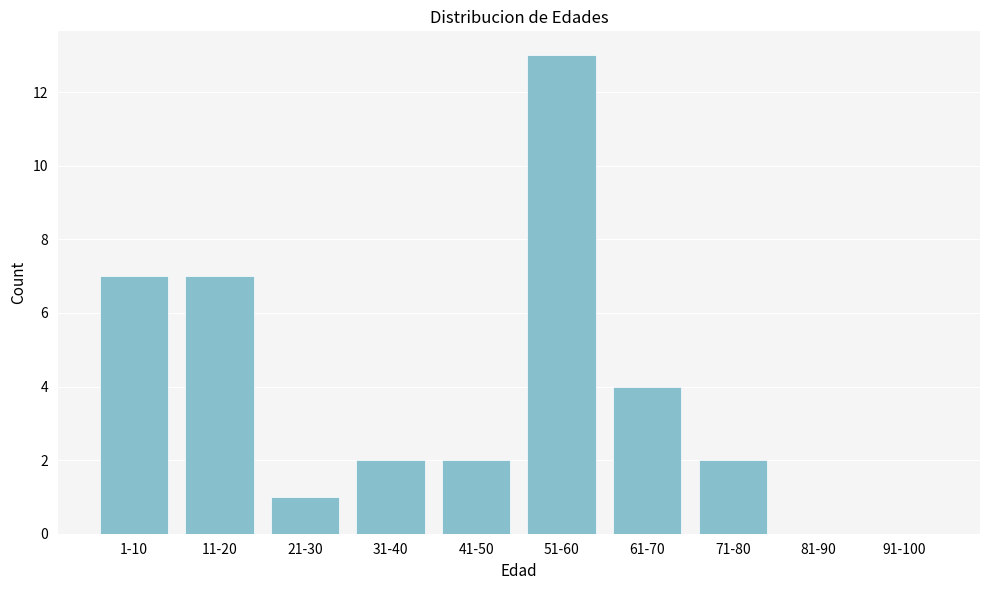

Reading right to left, extract all data points from this chart.

91-100=0	81-90=0	71-80=2	61-70=4	51-60=13	41-50=2	31-40=2	21-30=1	11-20=7	1-10=7